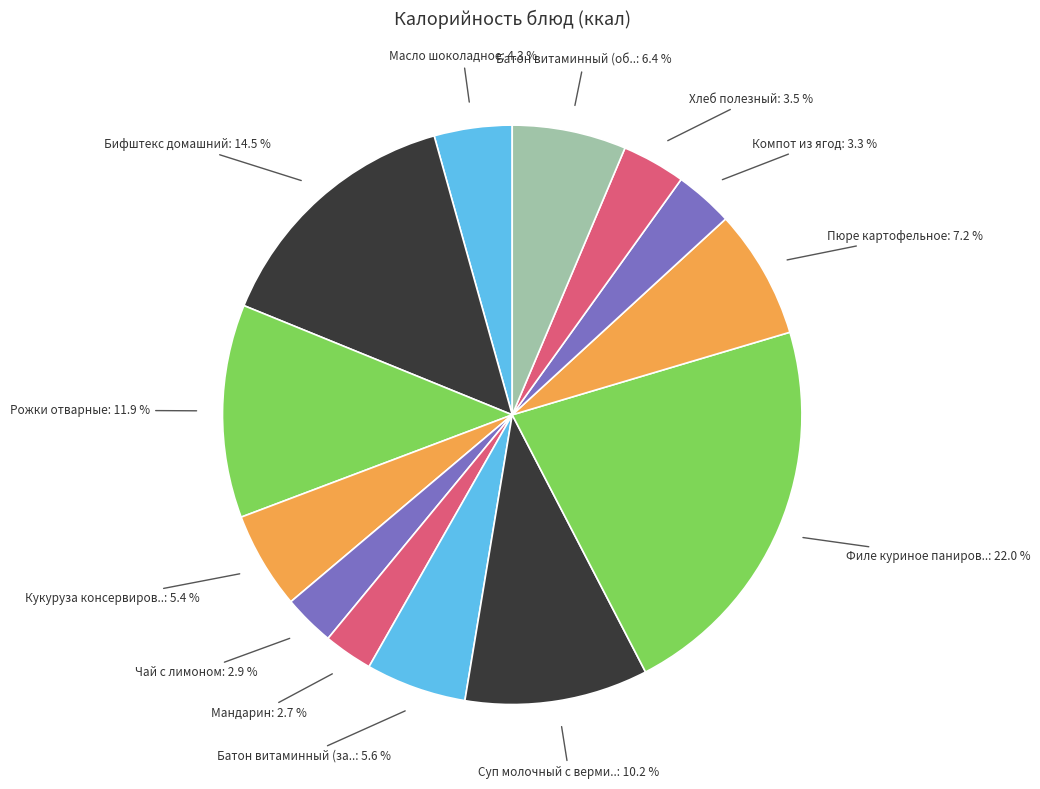

What is the smallest slice in the pie chart?

Мандарин